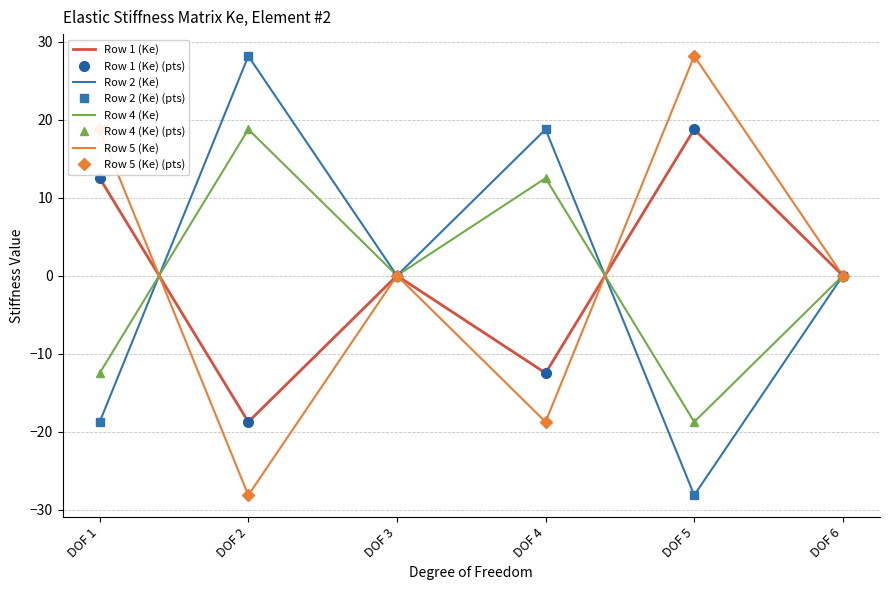

Where does the Row 4 (Ke) series first go above 0?

DOF 2